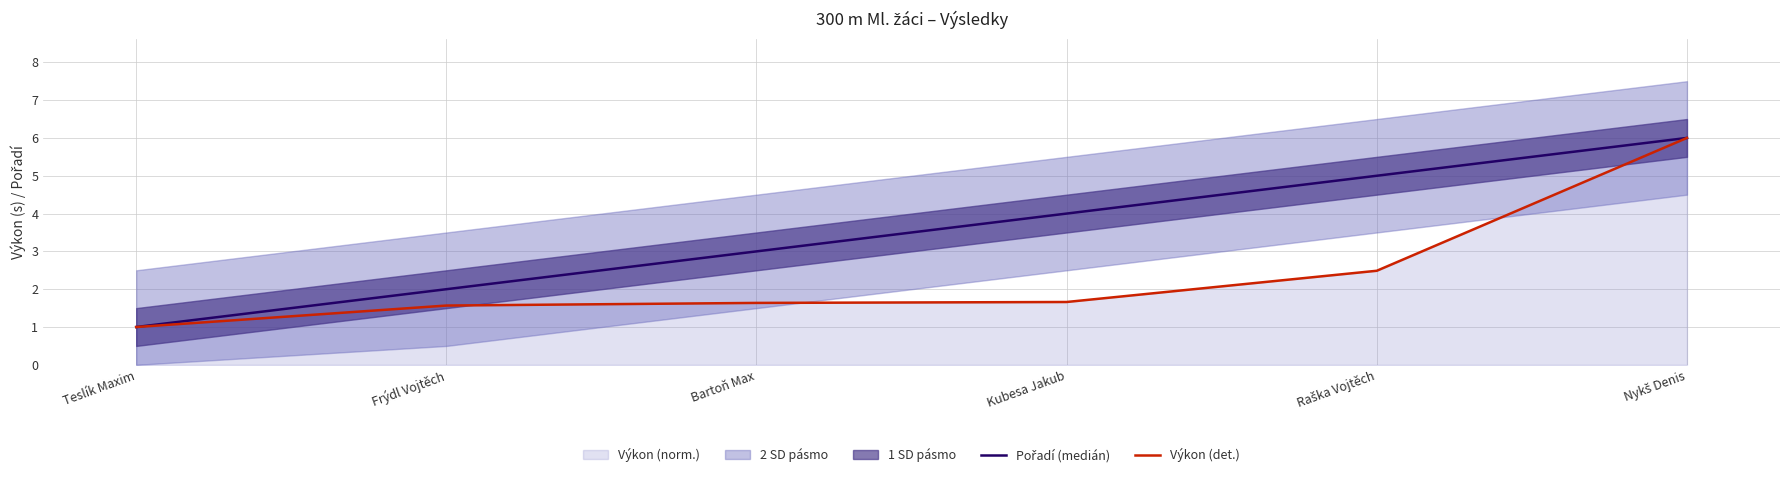

How many Pořadí (medián) values are between 2 and 5?

4